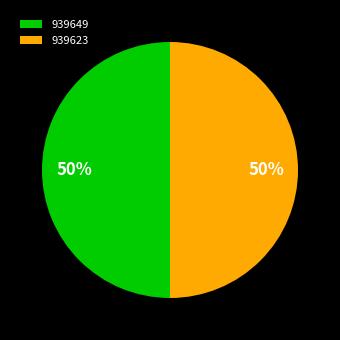

What is the ratio of the value at 939649 to the value at 939623?

1.0